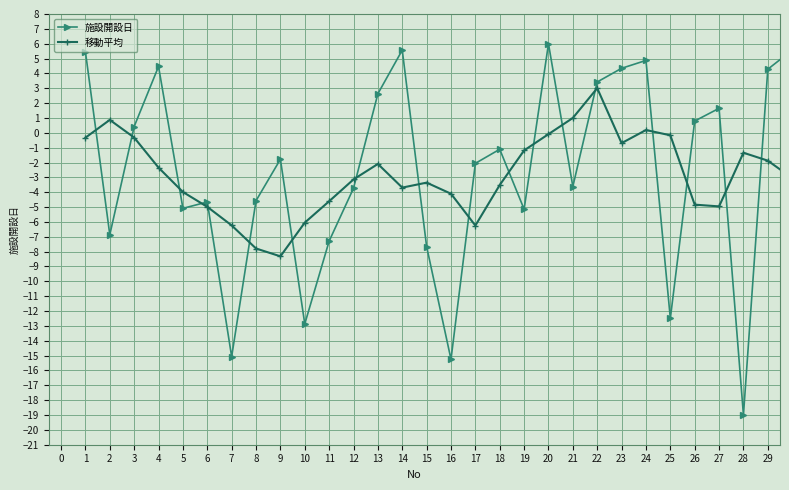

What are all the series names shown in the legend?

施設開設日, 移動平均